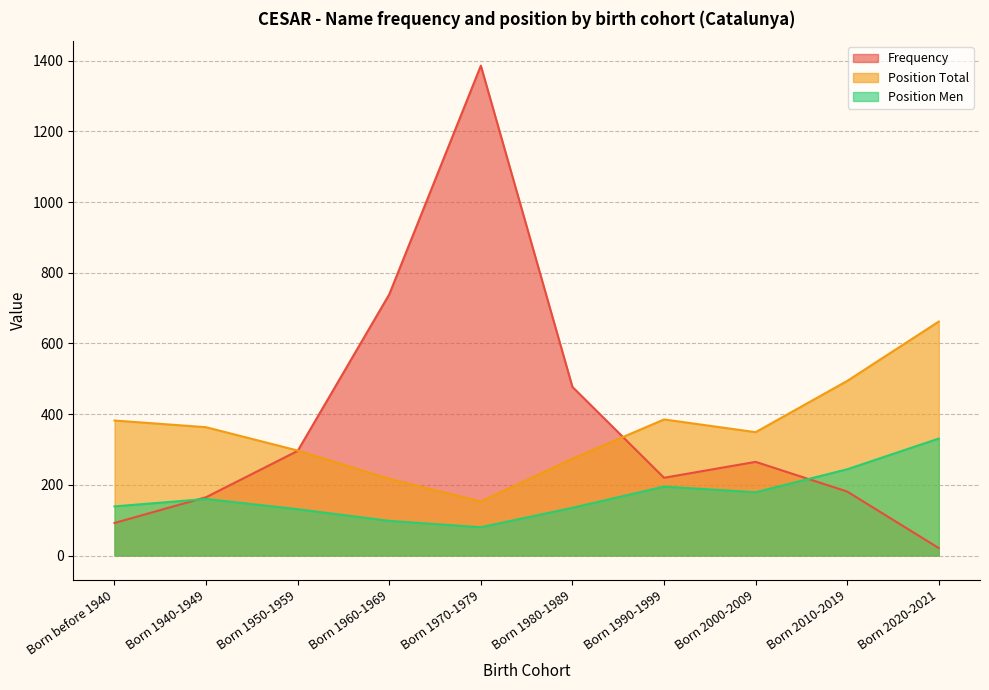

Reading right to left, list all the values displayed in this chart.

Frequency: 21	181	265	220	477	1386	739	296	165	92
Position Total: 662	494	349	385	274	153	217	297	363	382
Position Men: 331	244	179	195	135	80	98	131	160	139